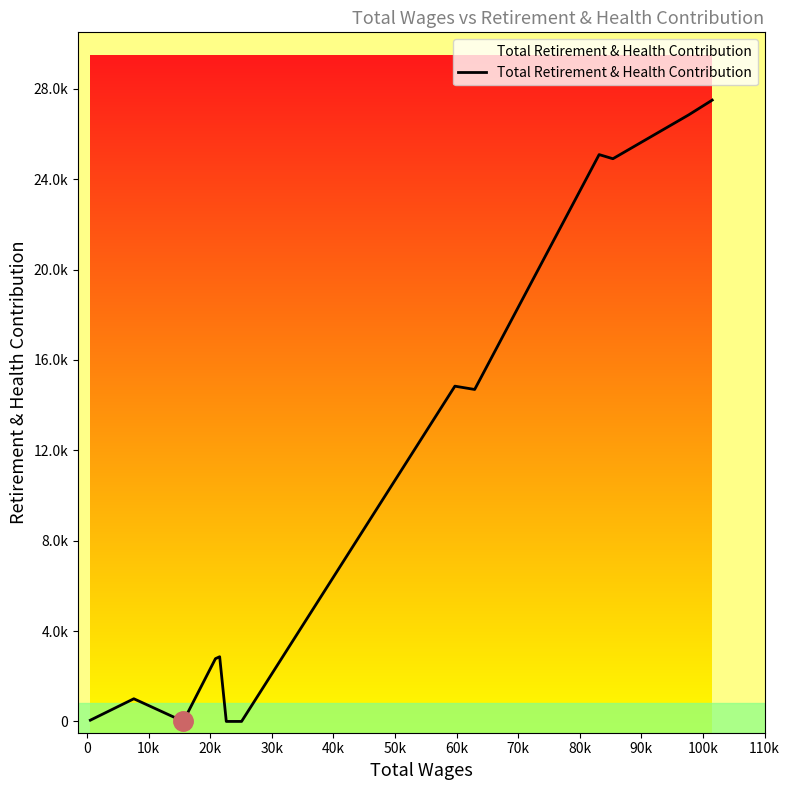

Is this an area chart (filled region under the line)?

Yes